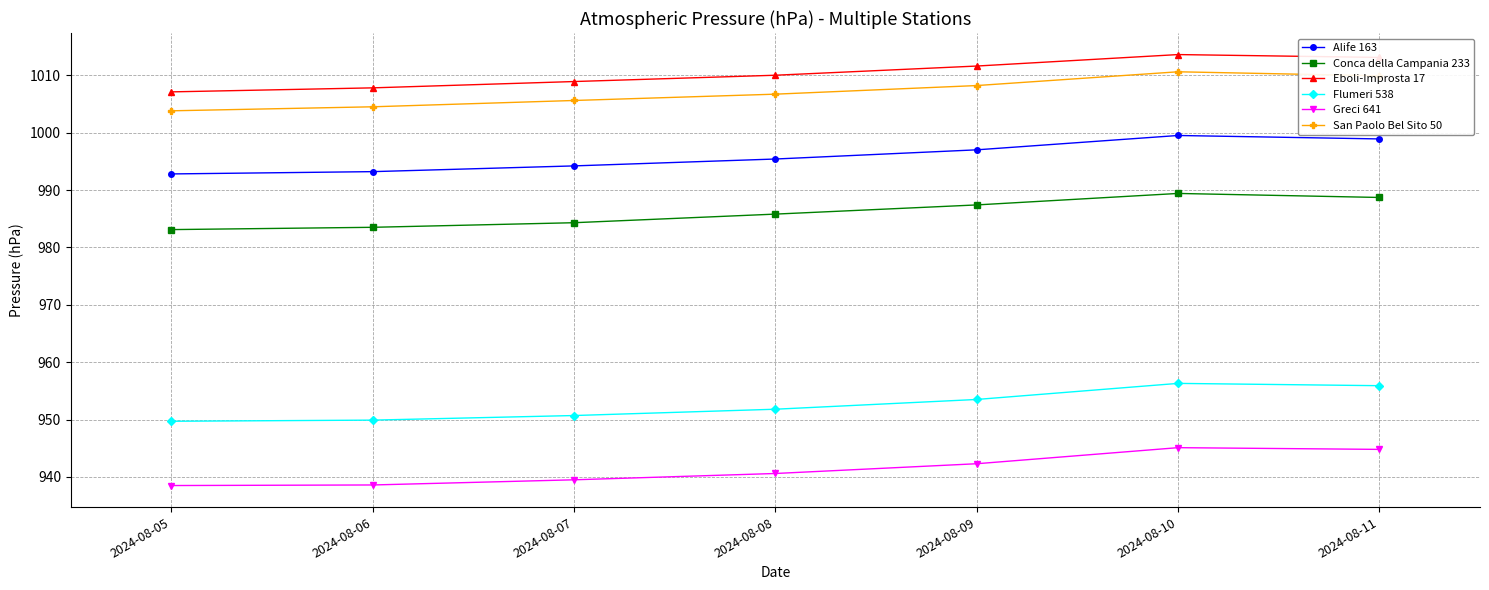

What is the difference between the highest and lowest values at 2024-08-07?

69.4